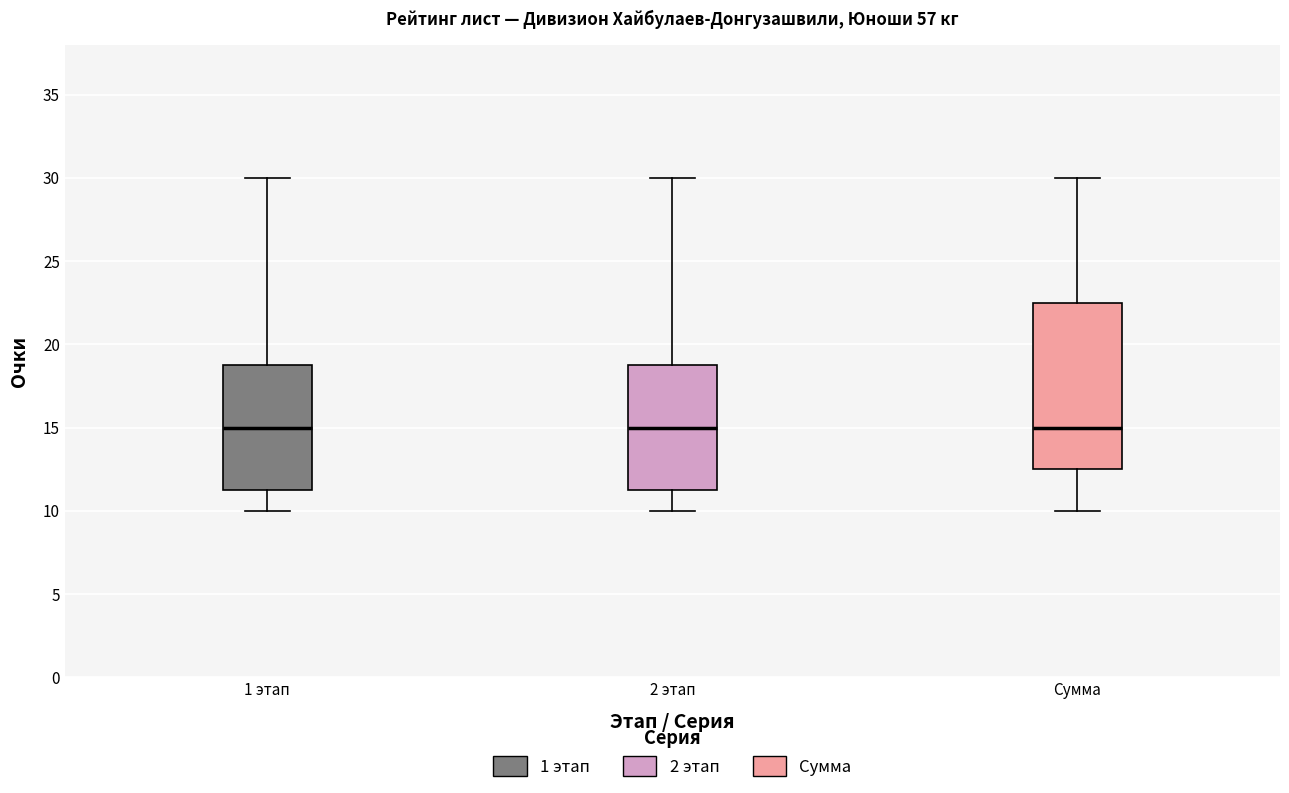

Where does the median line of the box for 2 этап sit on the y-axis? The values are not printed on the chart, so give them approximately, as read against the axis.

15.0